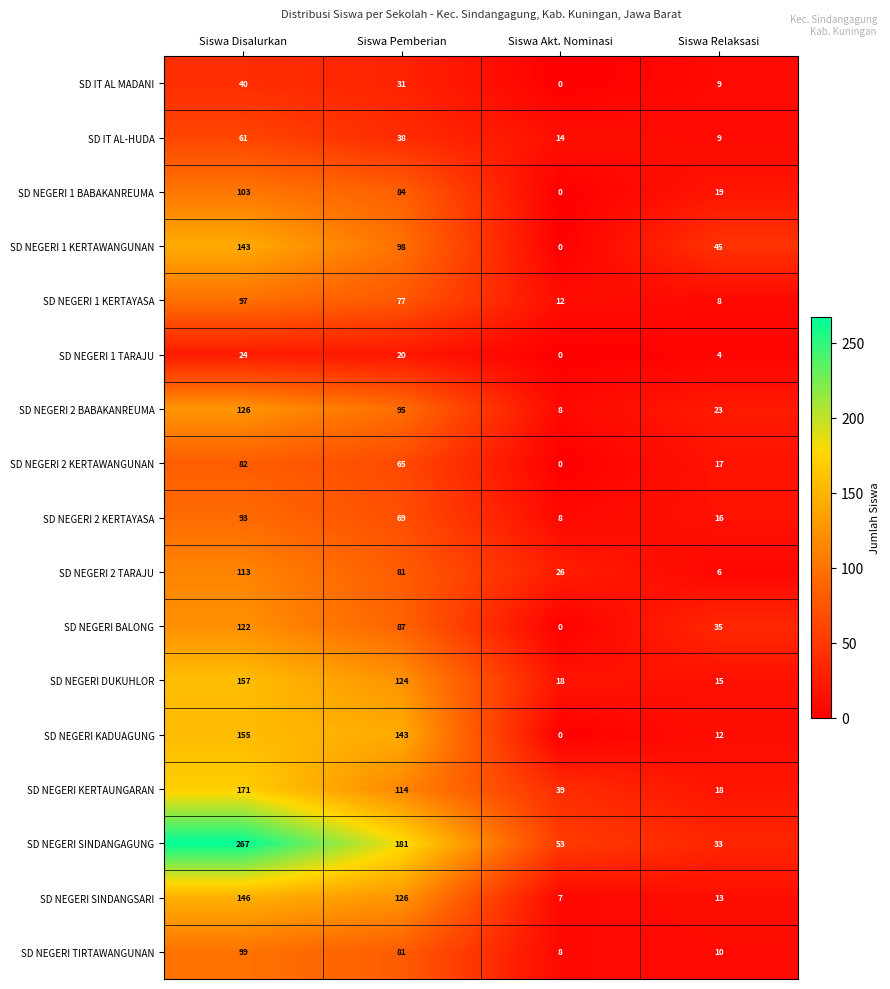

At which category is the sum across all series the highest?

Siswa Disalurkan